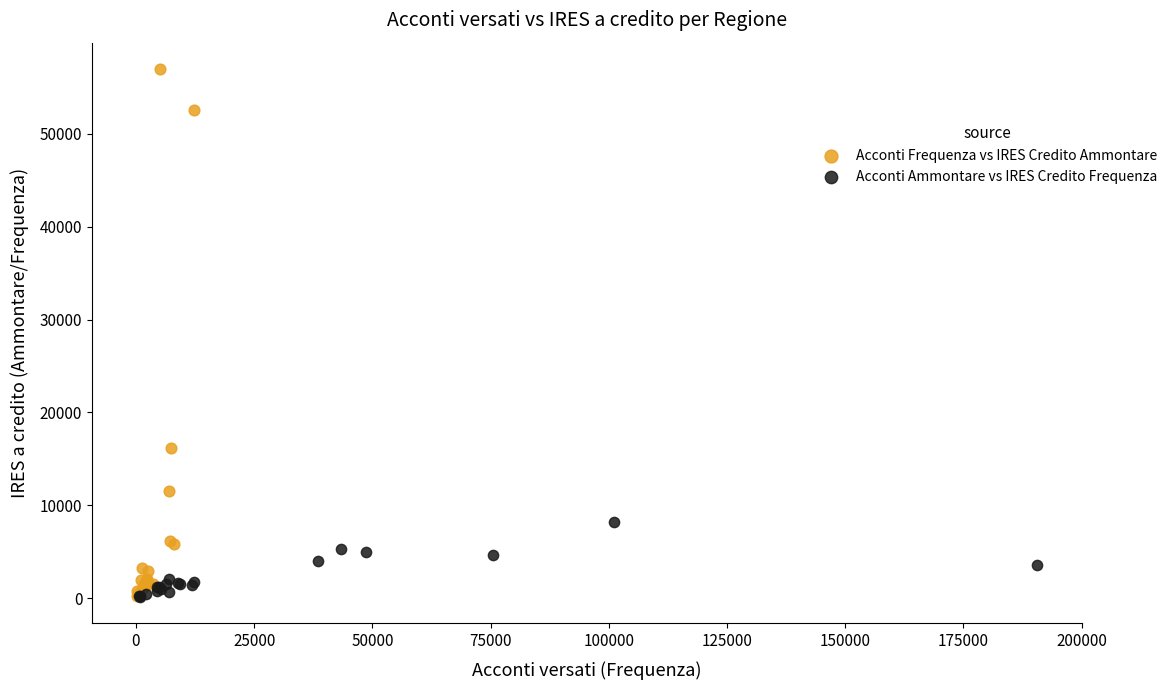

Which series has the widest spread of Y values?

Acconti Frequenza vs IRES Credito Ammontare